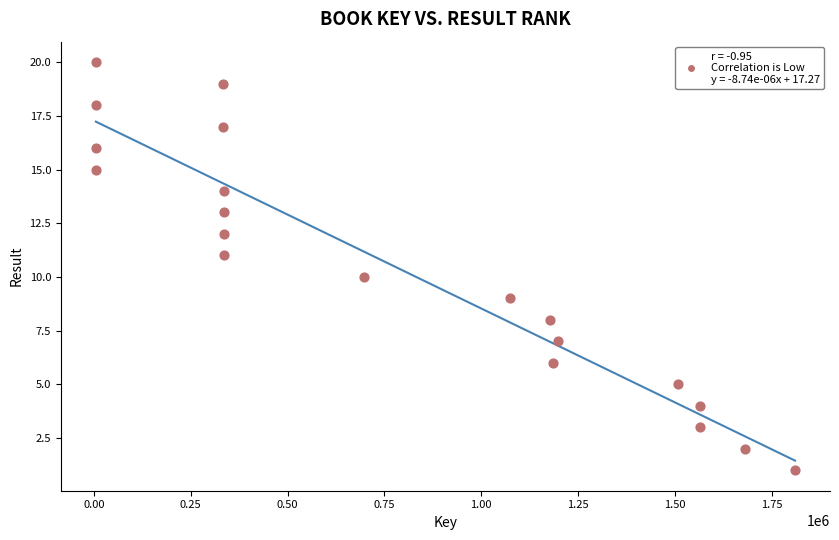

What is the range of X values (max minus min)?

1805516